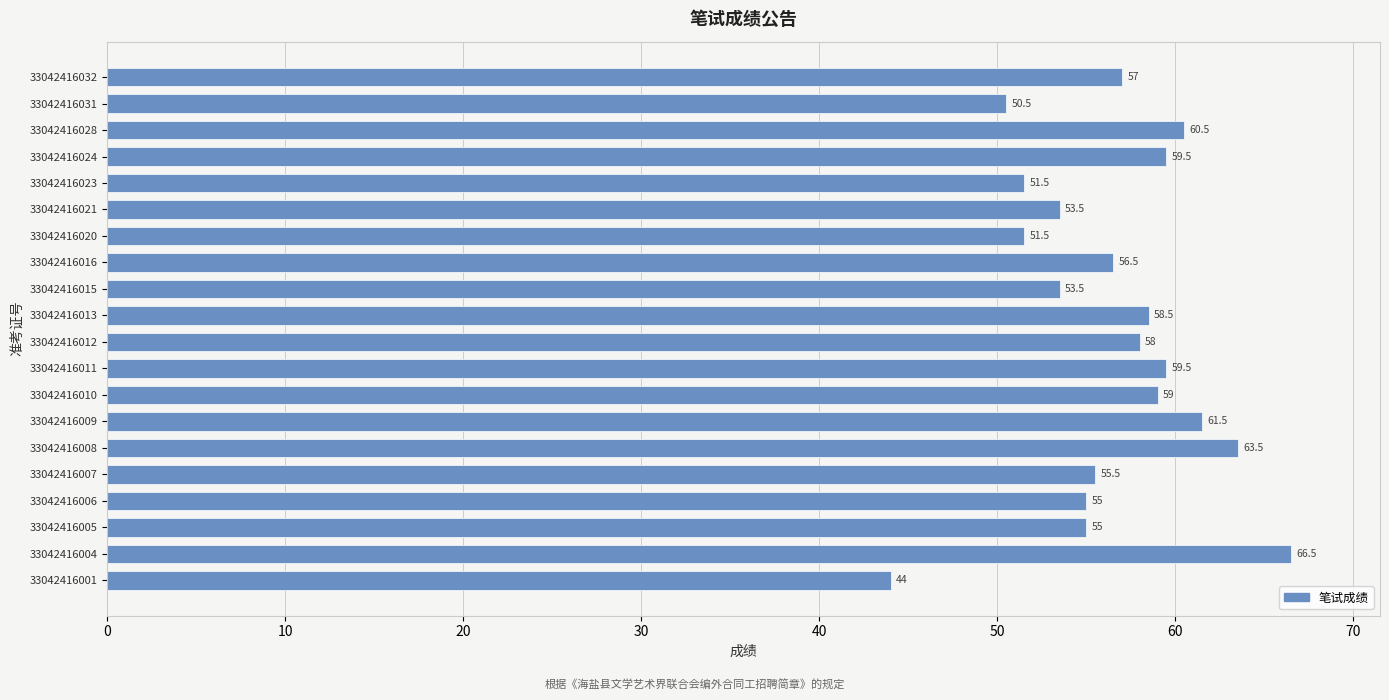

What is the smallest value displayed?

44.0